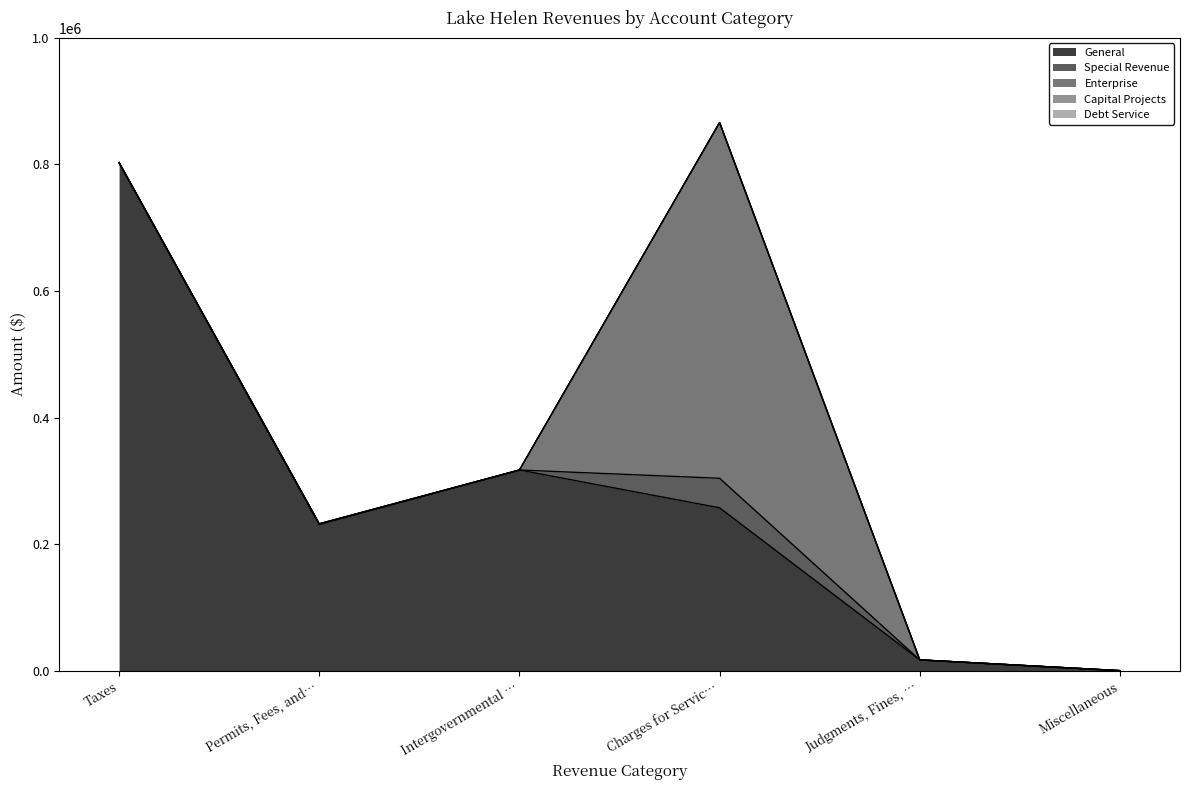

List the labels in order of Capital Projects value, smallest first.

Taxes, Permits, Fees, and Special Assessments, Intergovernmental Revenue, Charges for Services, Judgments, Fines, and Forfeits, Miscellaneous